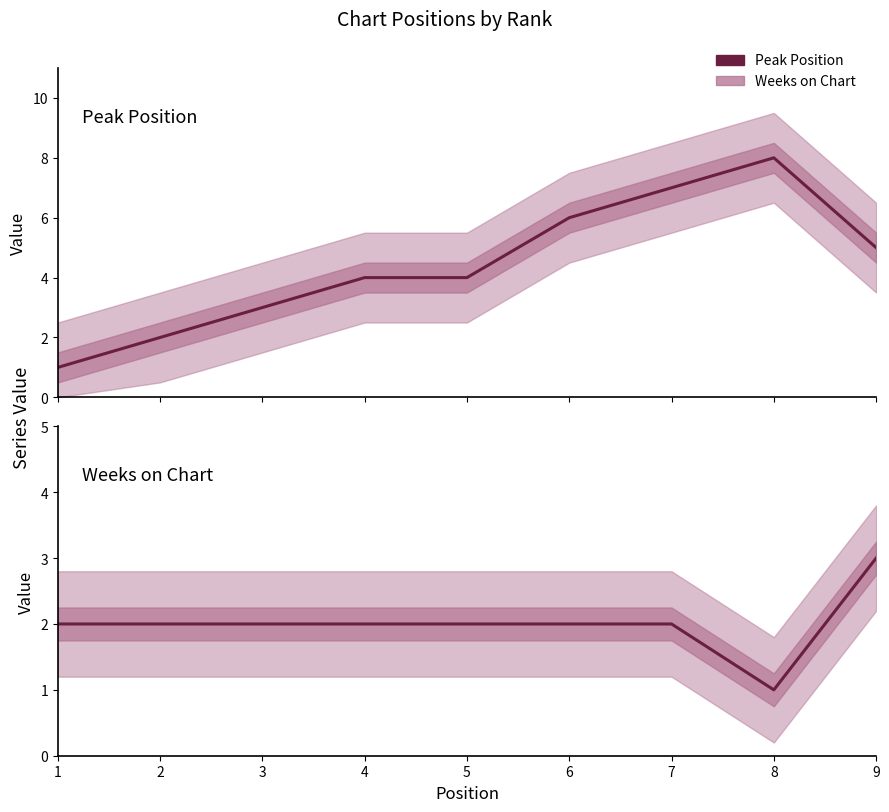

How many lines are shown in the chart?

2